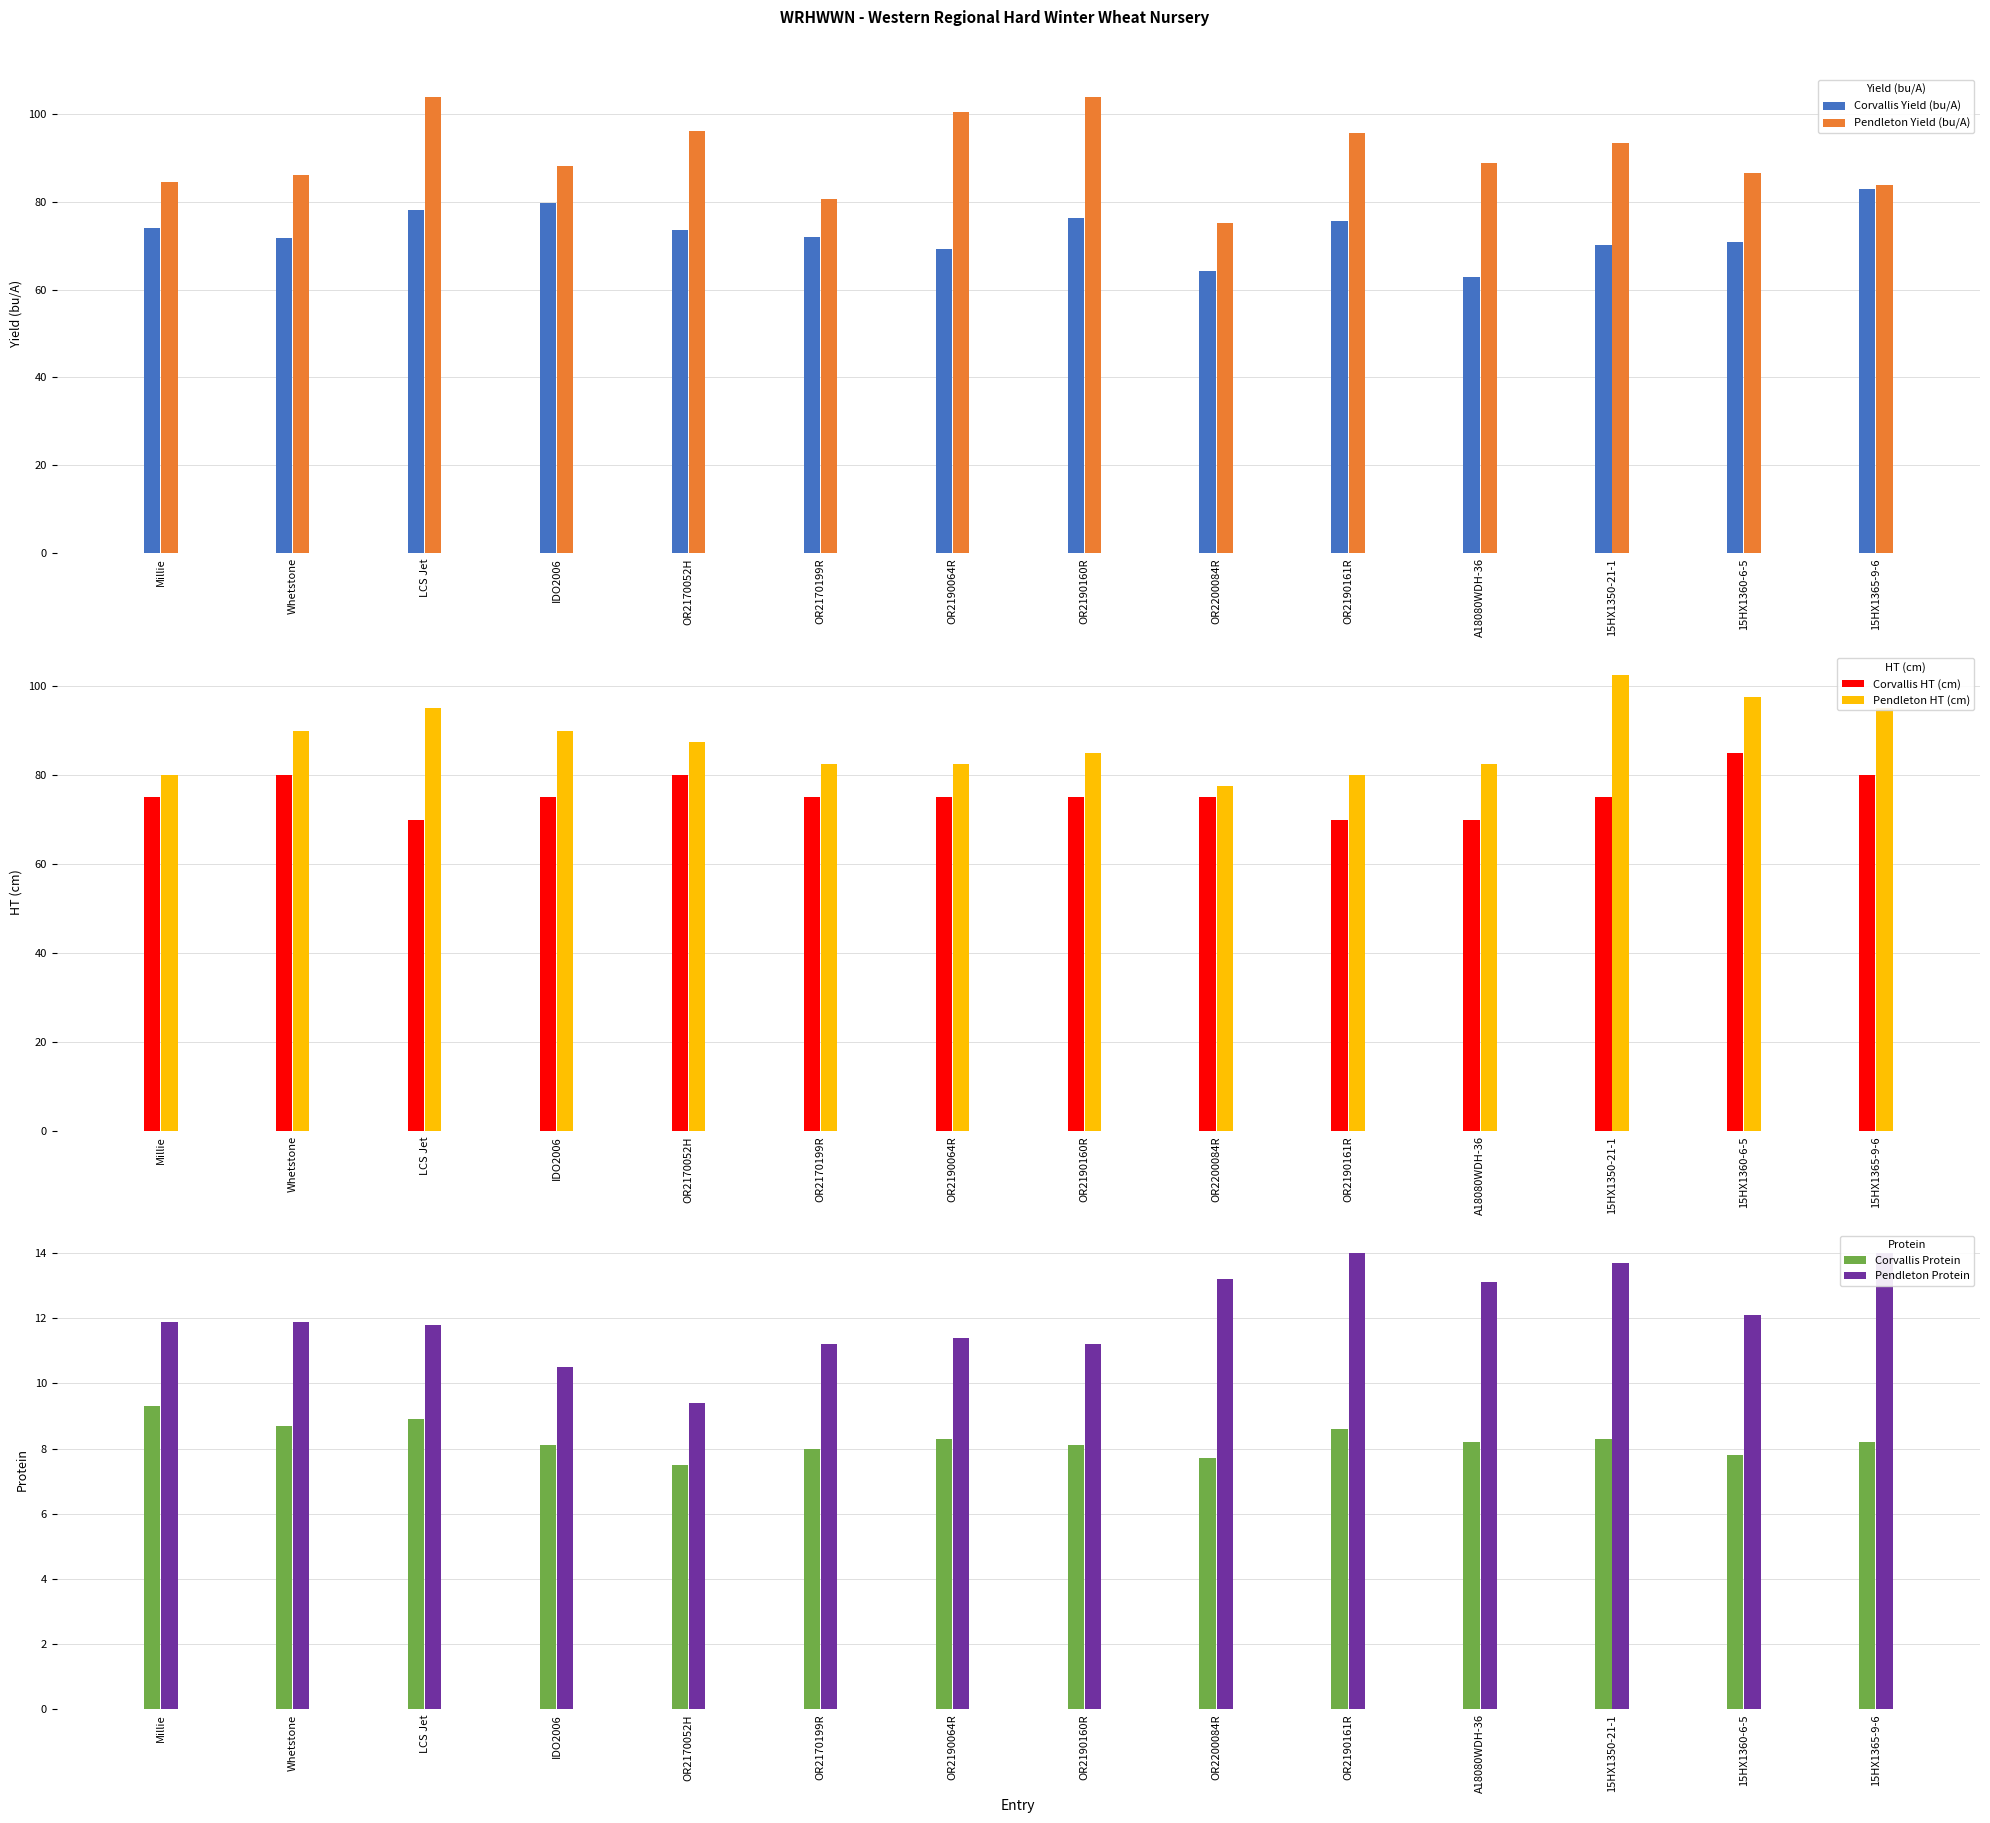

Which has a higher value, Whetstone or 15HX1350-21-1?

Whetstone